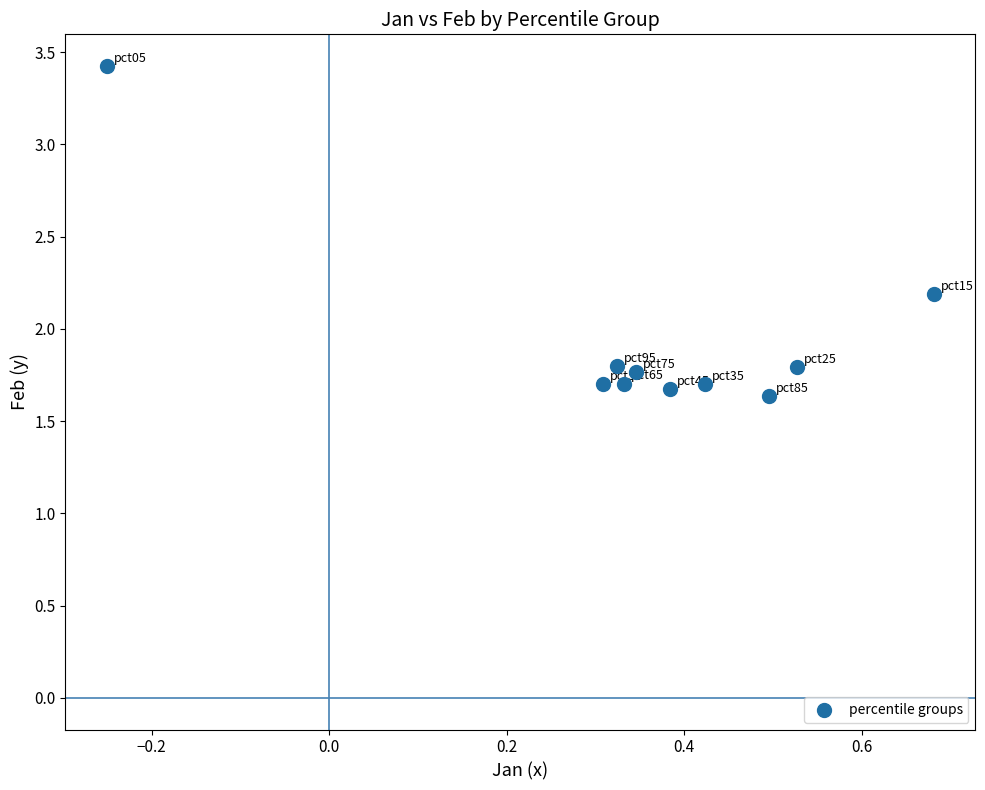

What is the average X value?

0.4